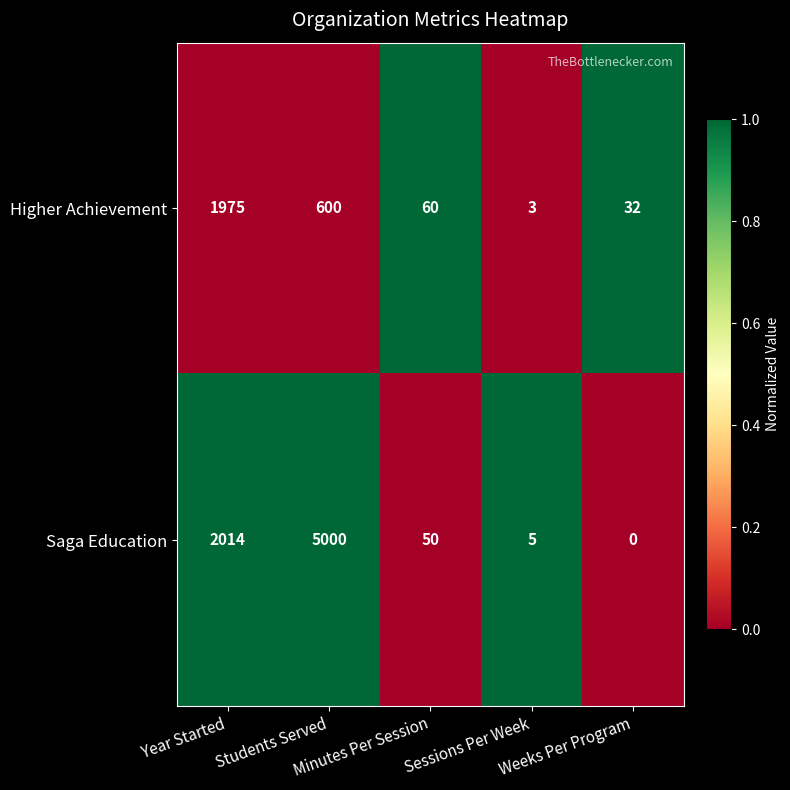

Which series has the largest total across all categories?

Saga Education